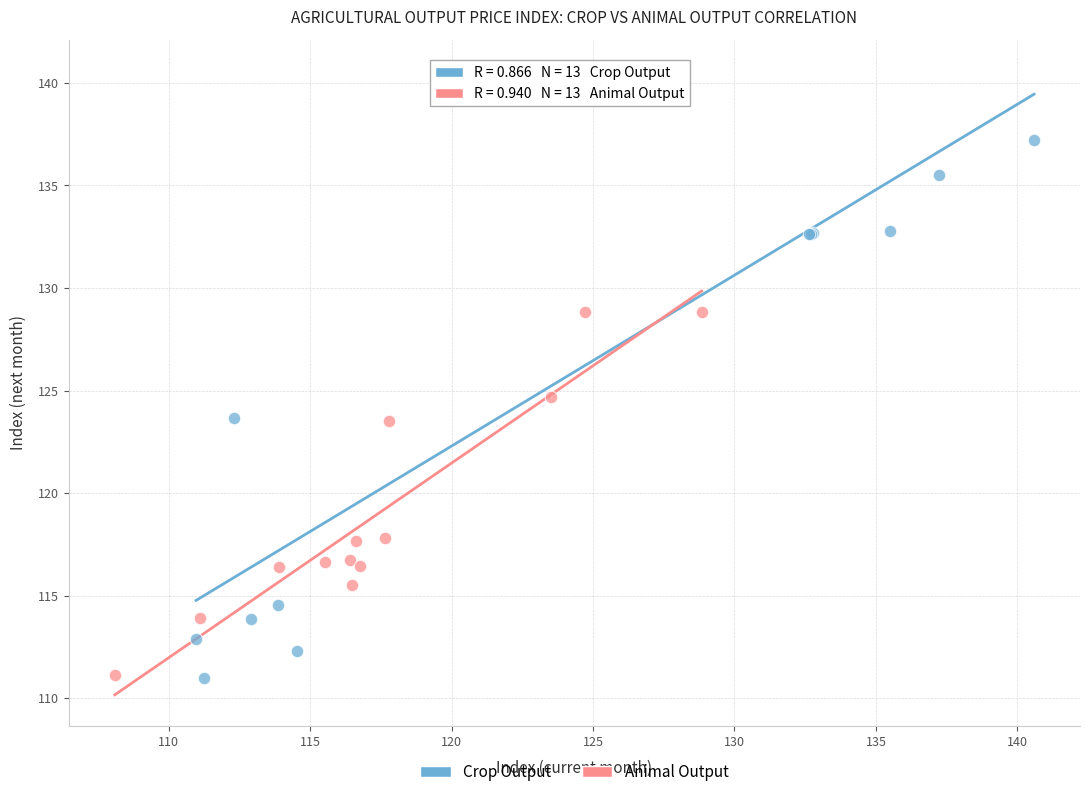

Which series has the widest spread of Y values?

Crop Output